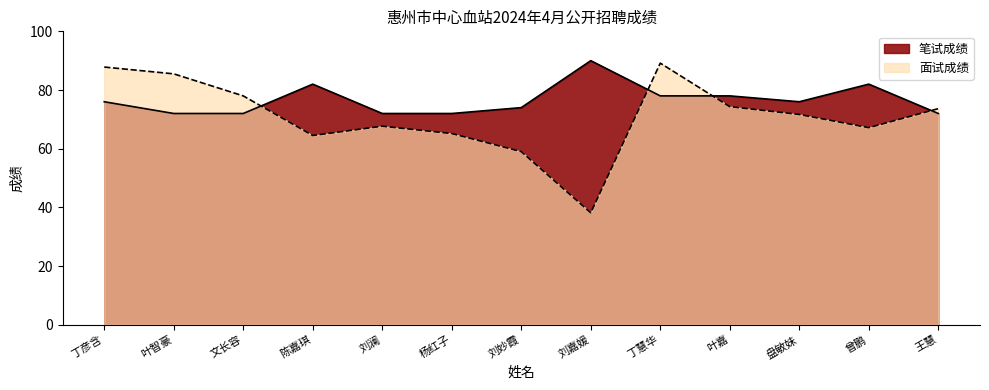

After their last crossing, which series has the higher values: 面试成绩 or 笔试成绩?

面试成绩